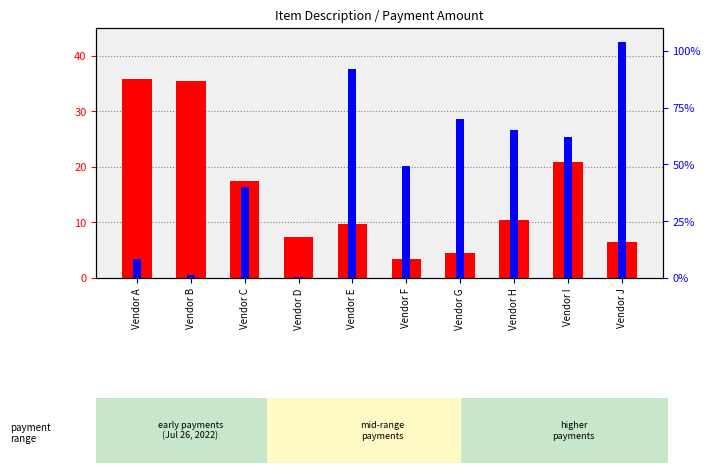

Count the number of data series in this chart.

2